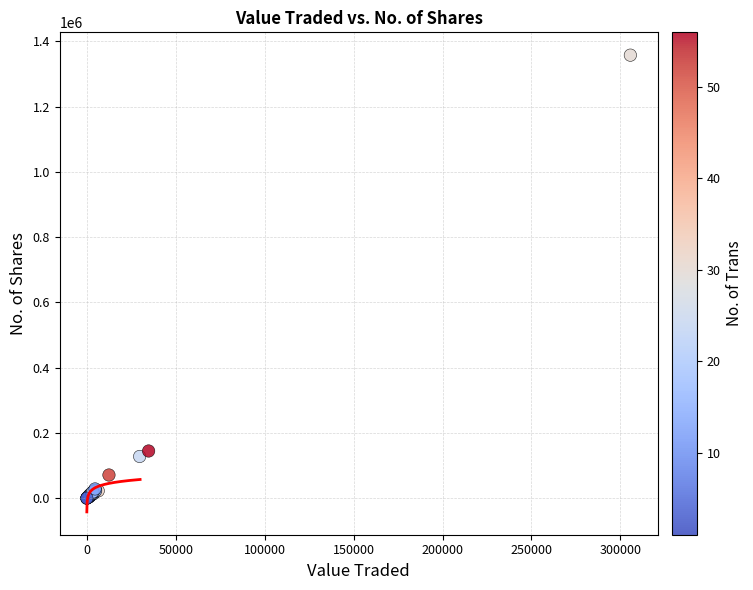

What Y value in the scatter plot is closest to 678860?

144822